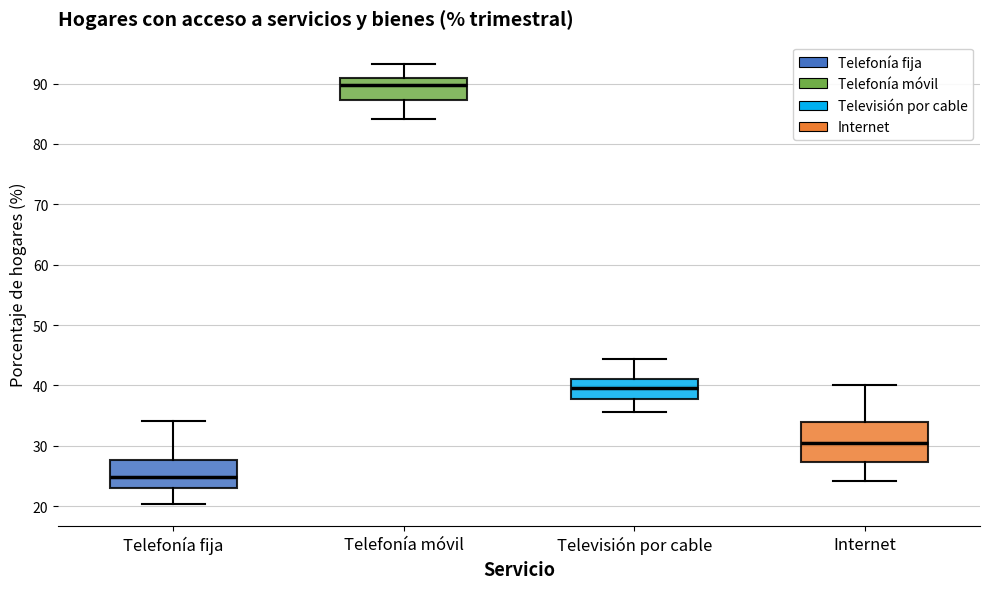

Comparing the boxes themselves (not the whiskers), which one is the tallest?

Internet